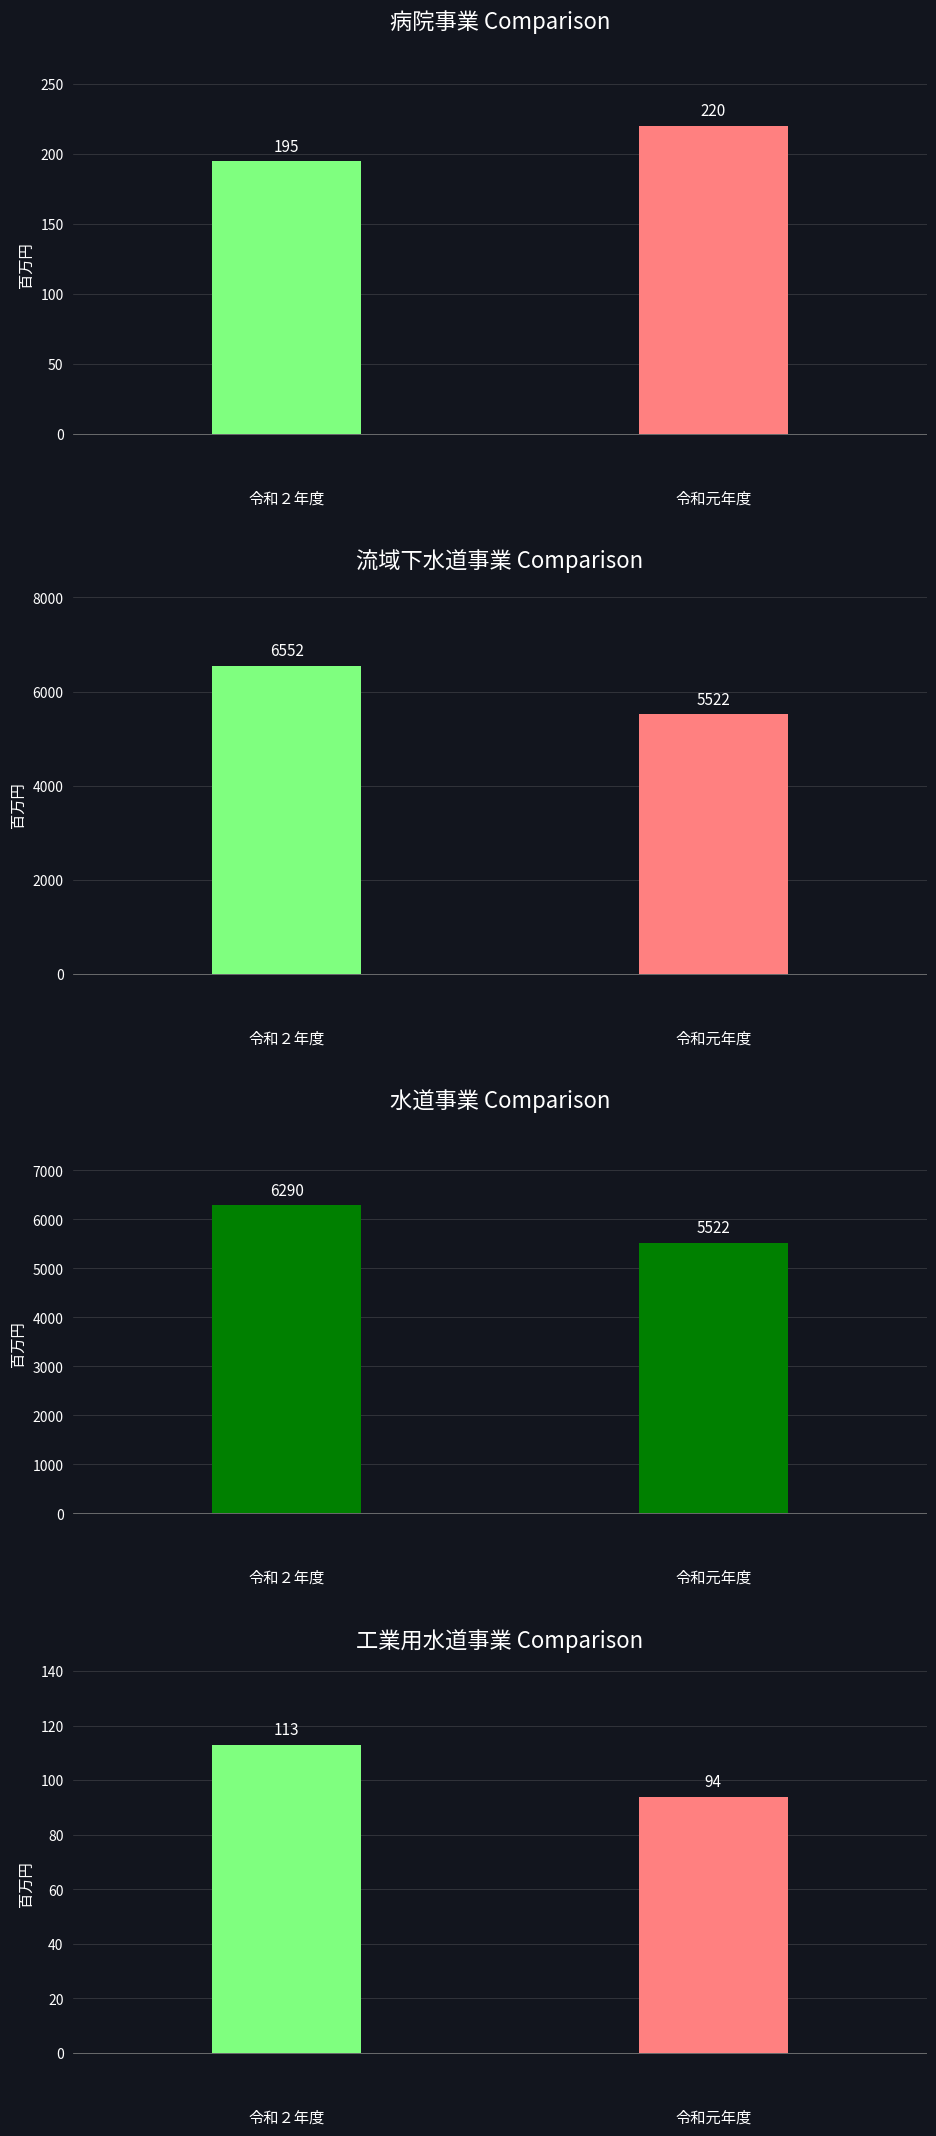

What are all the series names shown in the legend?

令和２年度, 令和元年度